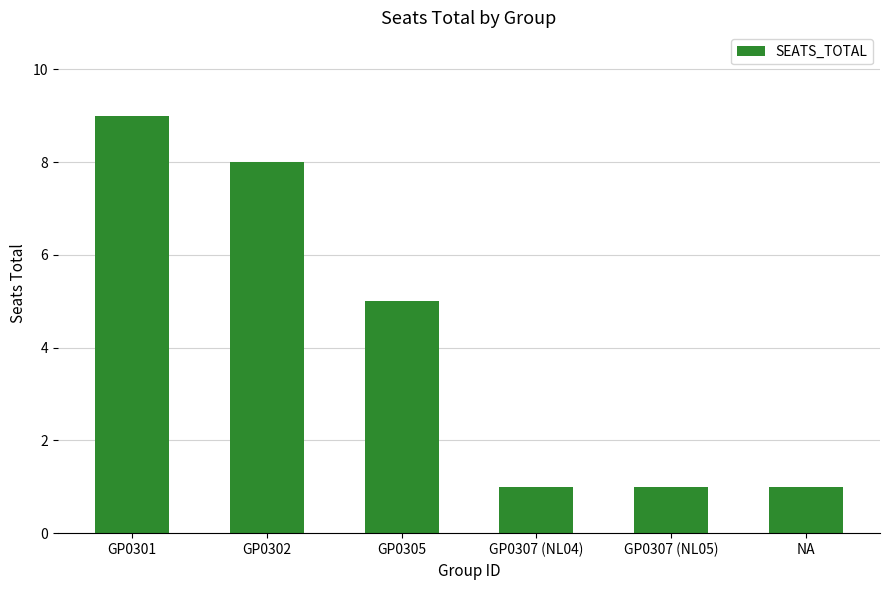

Reading left to right, what are all the values shown in this chart?

9	8	5	1	1	1